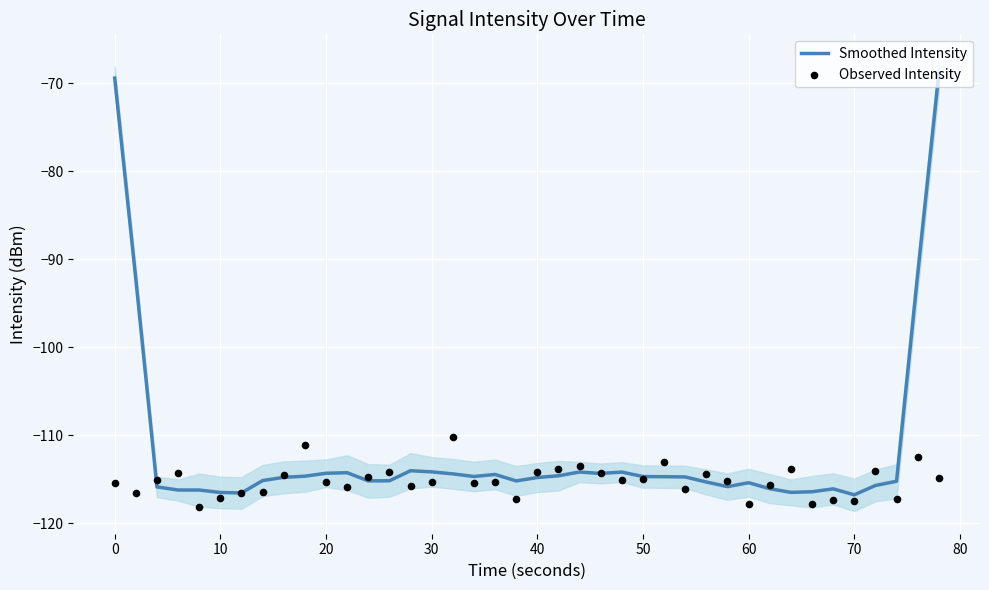

Which series has the largest total across all categories?

Smoothed Intensity